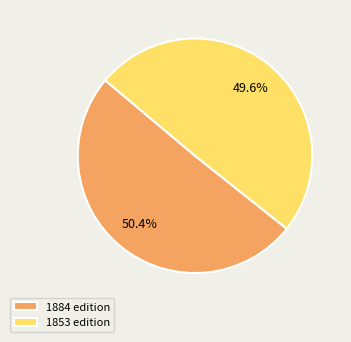

Which has a higher value, 1853 edition or 1884 edition?

1884 edition